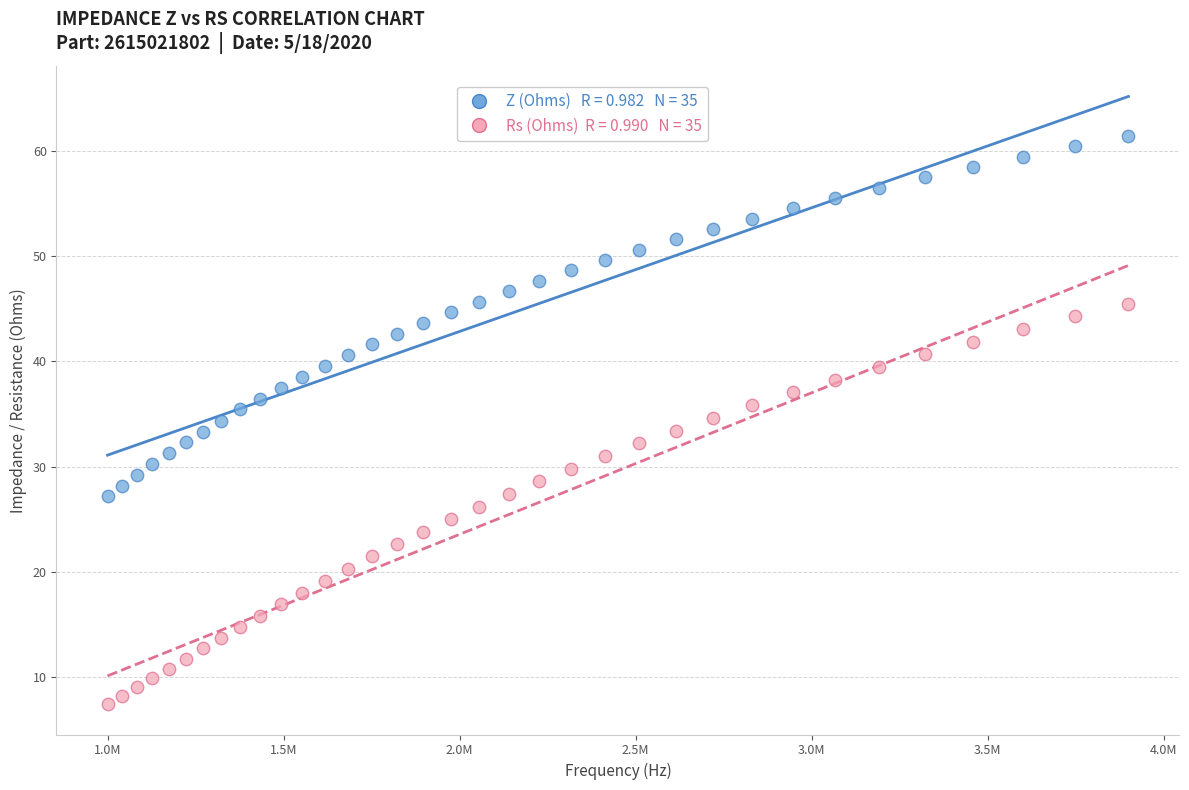

Across all data points, what is the range of X values (max minus min)?

2900413.2